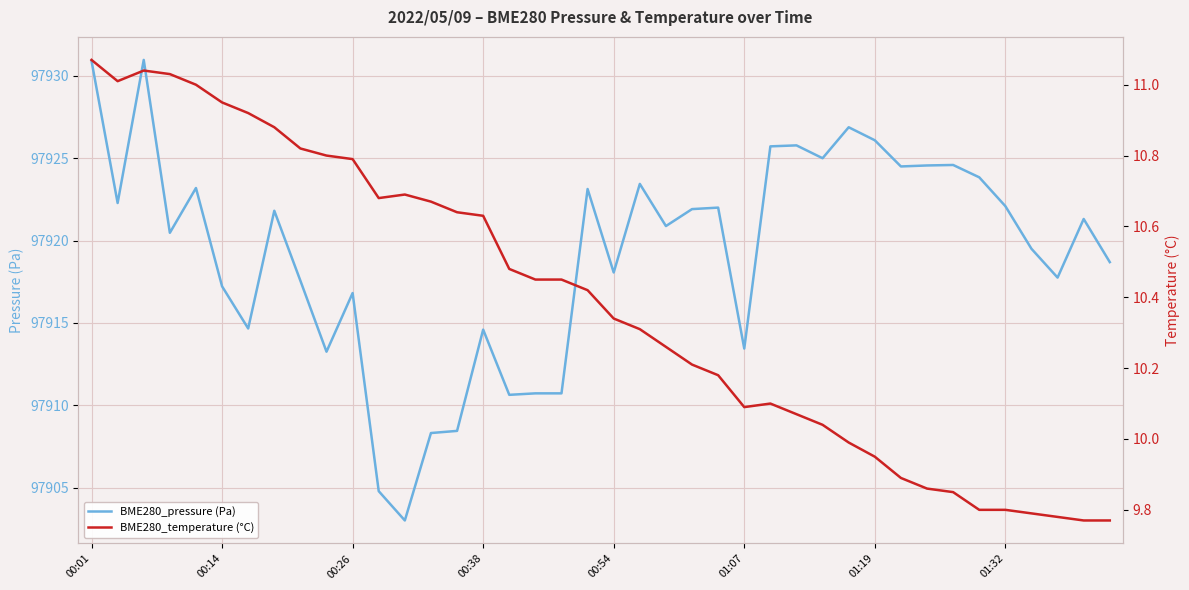

How many lines are shown in the chart?

2